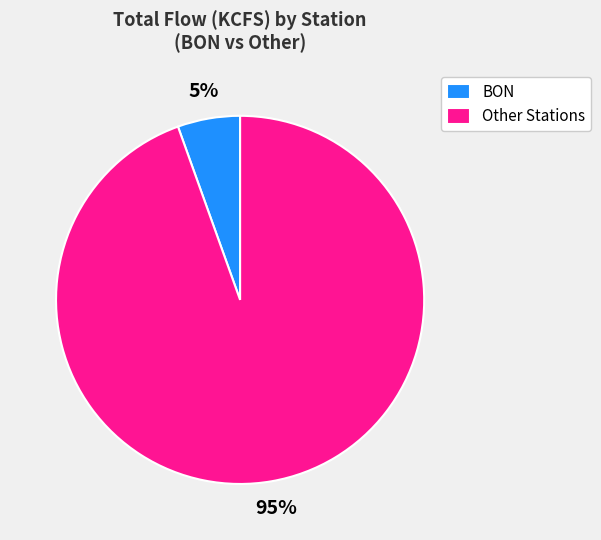

Between BON and Other Stations, which is larger?

Other Stations